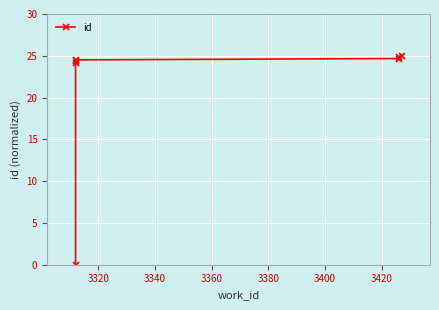

What value does the data have at 3340?

24.3